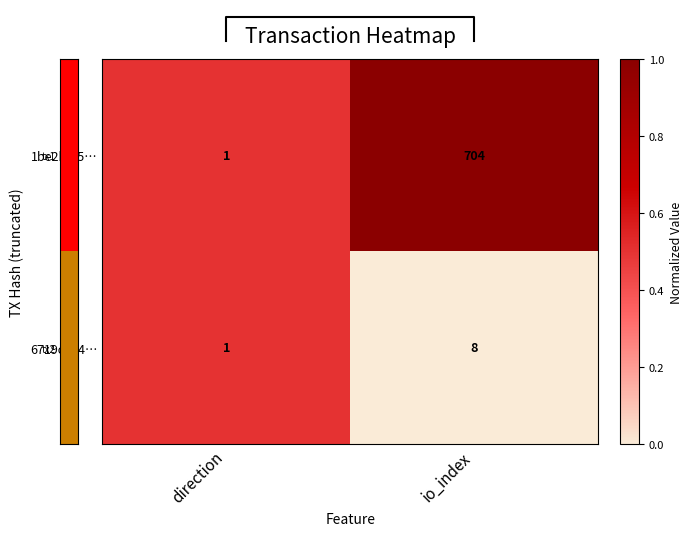

Is the value of 6719ca94… at io_index greater than the value of 1be2b3f5… at direction?

Yes